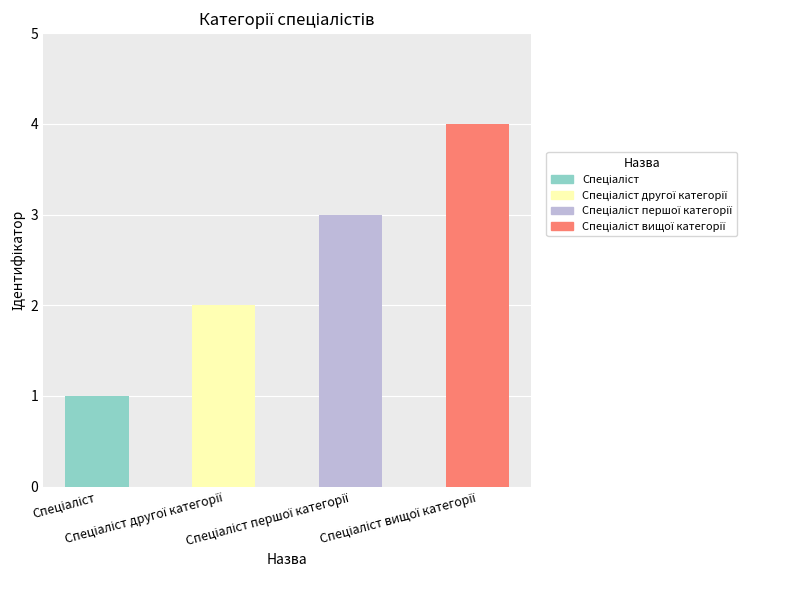

What is the maximum value shown in the chart?

4